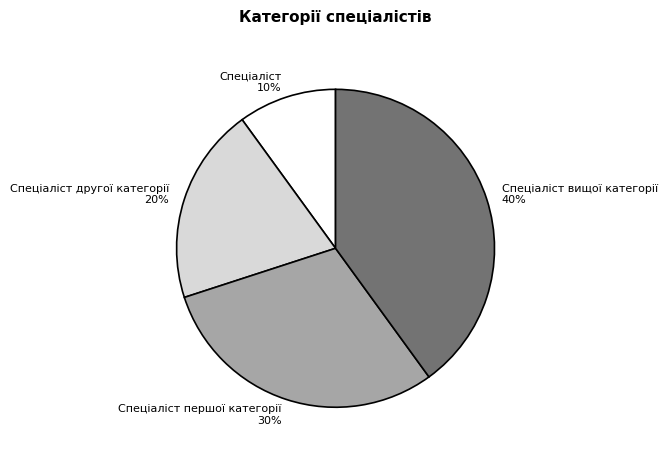

Is there a majority slice in this chart?

No